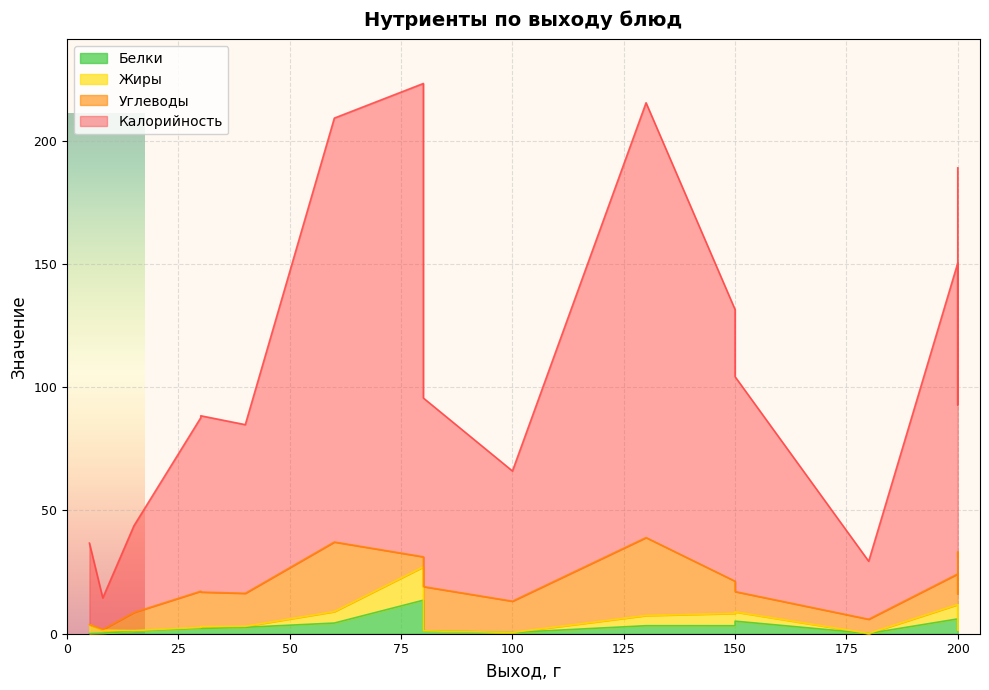

List the labels in order of Углеводы value, smallest first.

5, 8, 80, 180, 15, 150, 200, 200, 100, 150, 40, 30, 30, 80, 200, 60, 130, 200